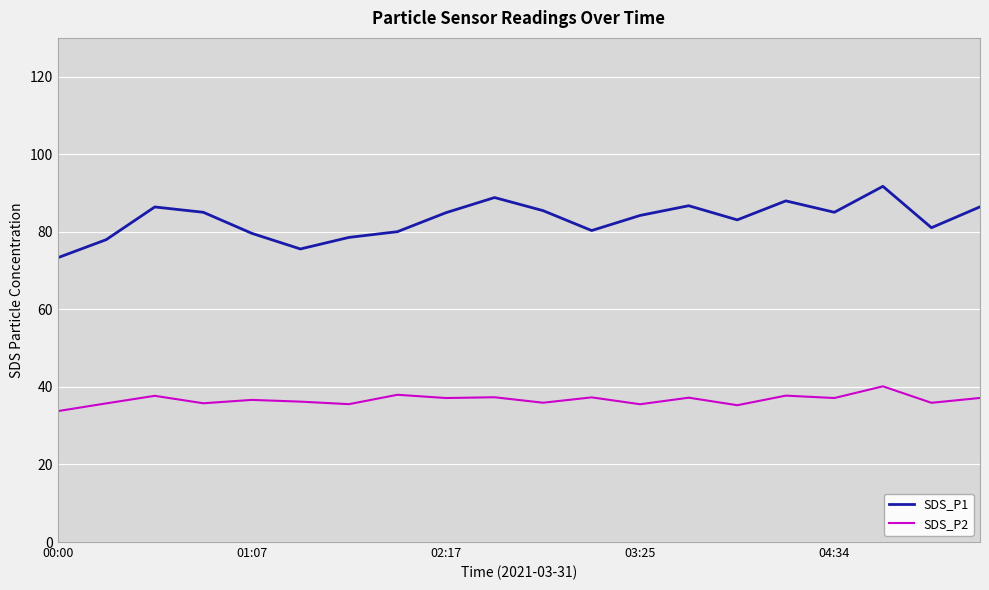

Which series has the widest spread of values?

SDS_P1